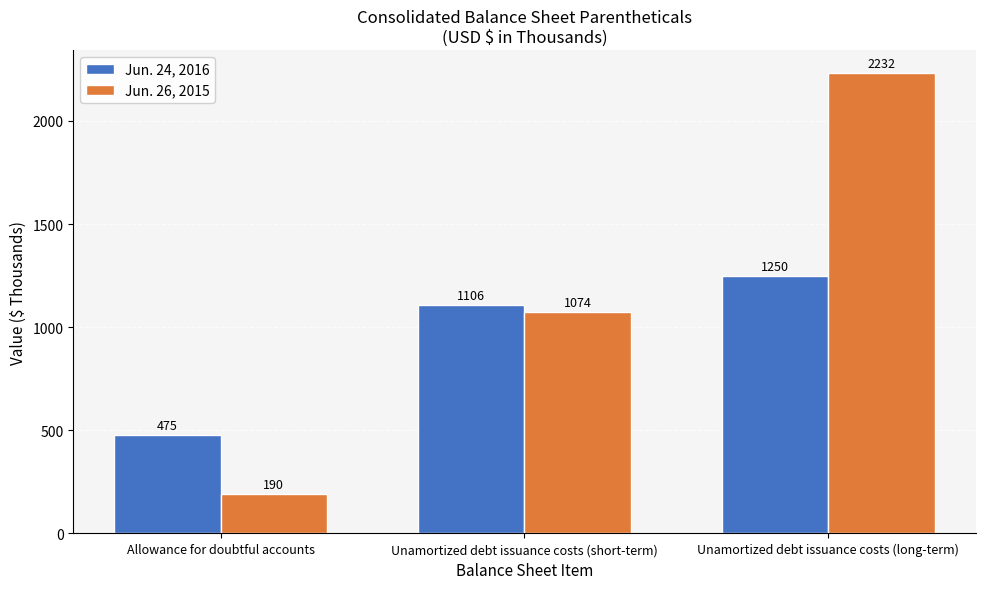

List the series in order of their overall mean, lowest first.

Jun. 24, 2016, Jun. 26, 2015